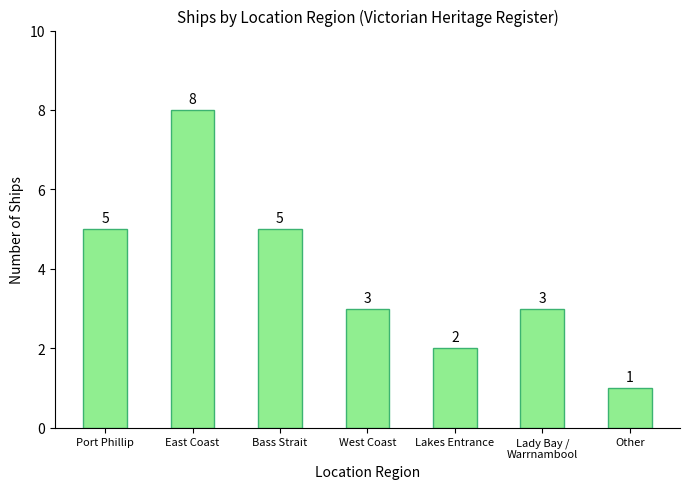

What is the difference between the values at Port Phillip and East Coast?

3